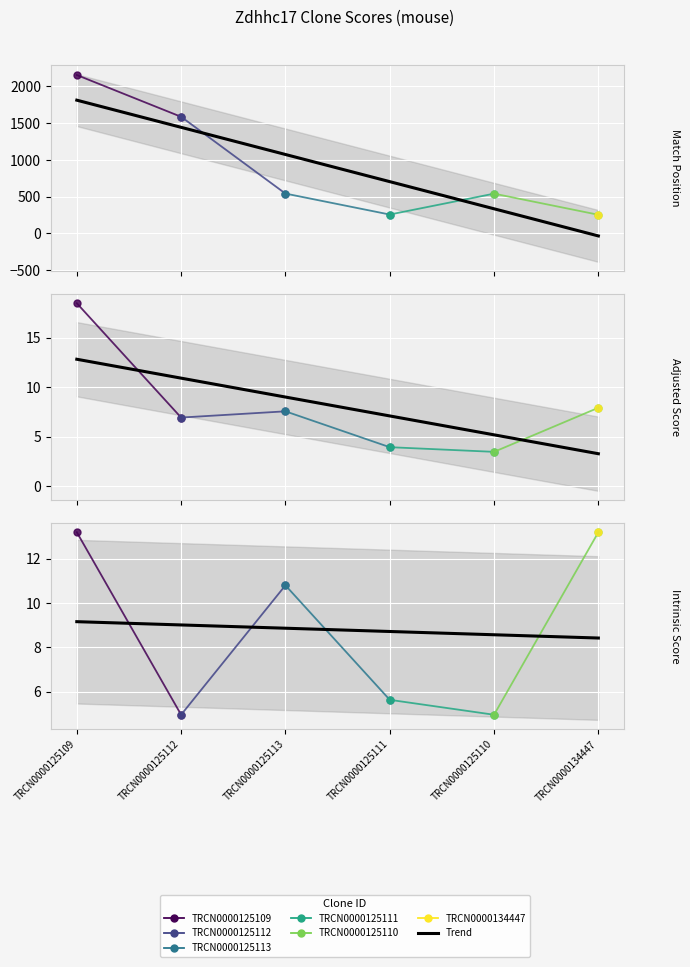

How many values in the Intrinsic Score series exceed 10?

3